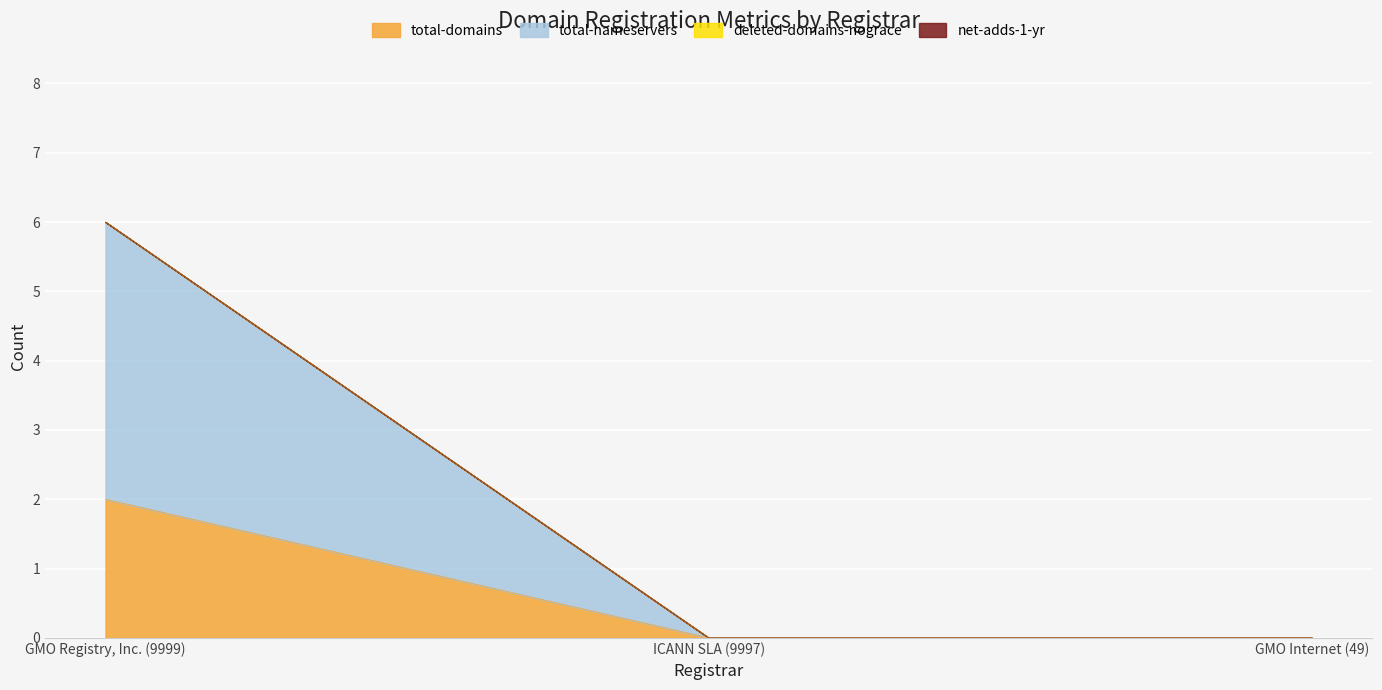

Between GMO Registry, Inc. (9999) and GMO Internet (49), which series saw the biggest shift?

total-nameservers